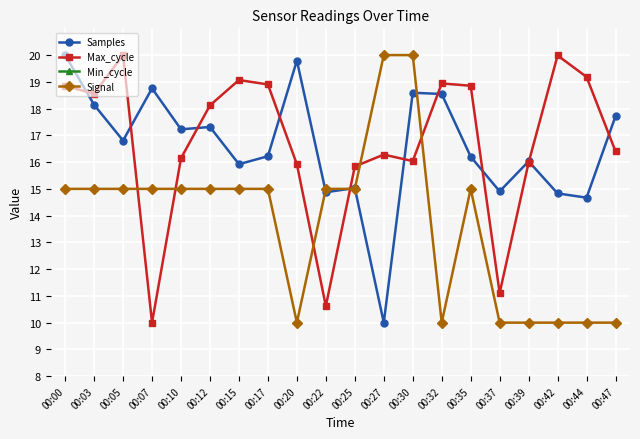

What is the difference between the maximum and minimum values in the Max_cycle series?

10.0